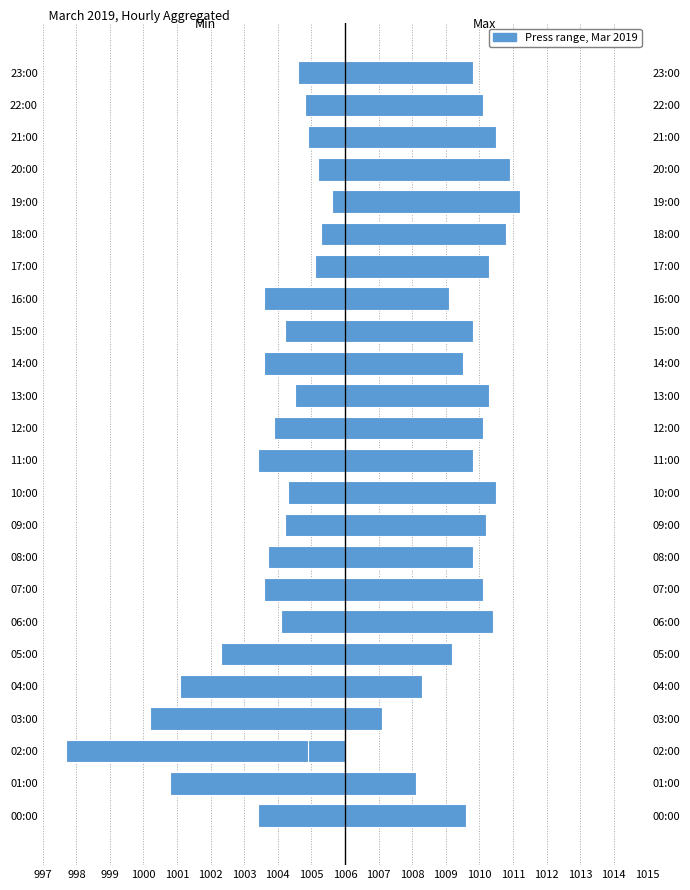

Reading left to right, what are all the values shown in this chart?

Min Pressure: -2.6	-5.2	-8.3	-5.8	-4.9	-3.7	-1.9	-2.4	-2.3	-1.8	-1.7	-2.6	-2.1	-1.5	-2.4	-1.8	-2.4	-0.9	-0.7	-0.4	-0.8	-1.1	-1.2	-1.4
Max Pressure: 3.6	2.1	-1.1	1.1	2.3	3.2	4.4	4.1	3.8	4.2	4.5	3.8	4.1	4.3	3.5	3.8	3.1	4.3	4.8	5.2	4.9	4.5	4.1	3.8